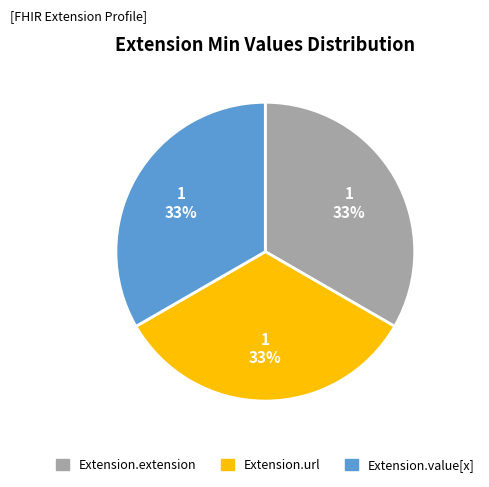

Does any single category account for the majority?

No